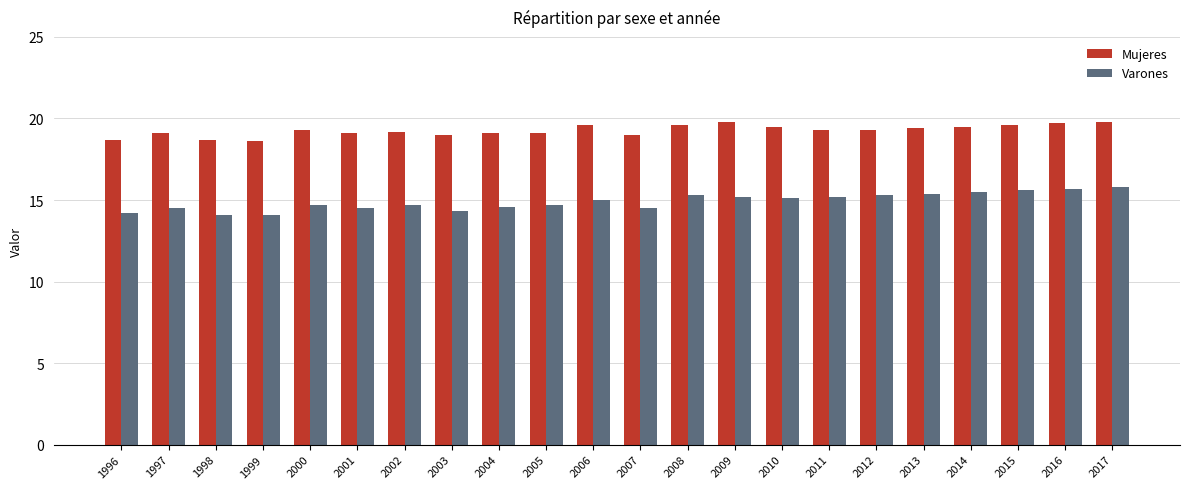

What is the spread (max minus min) of values at 2003?

4.7